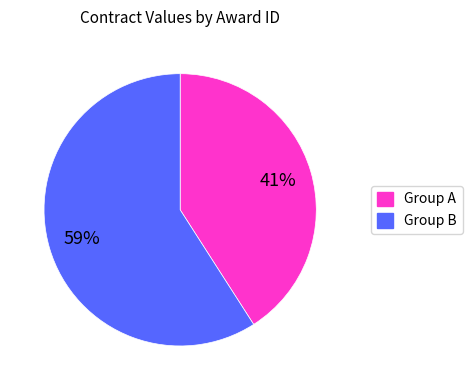

To the nearest percent, what is the difference between the largest and smallest slice percentages?

18%